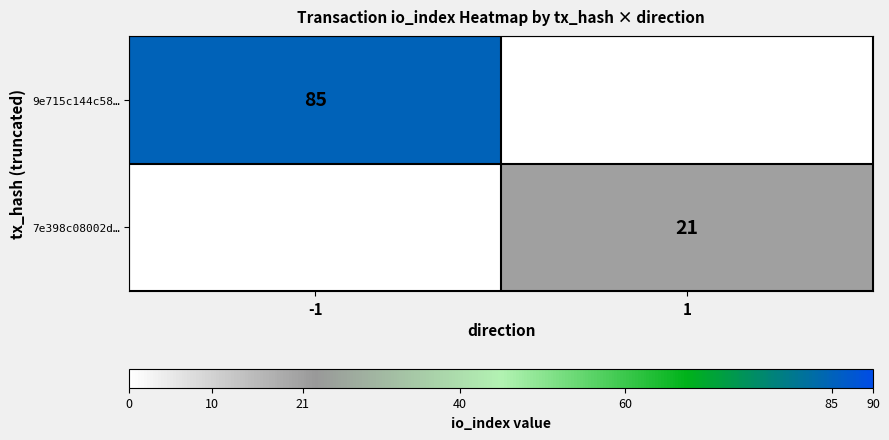

The value of 7e398c08002d… at 1 is 21. True or false?

True